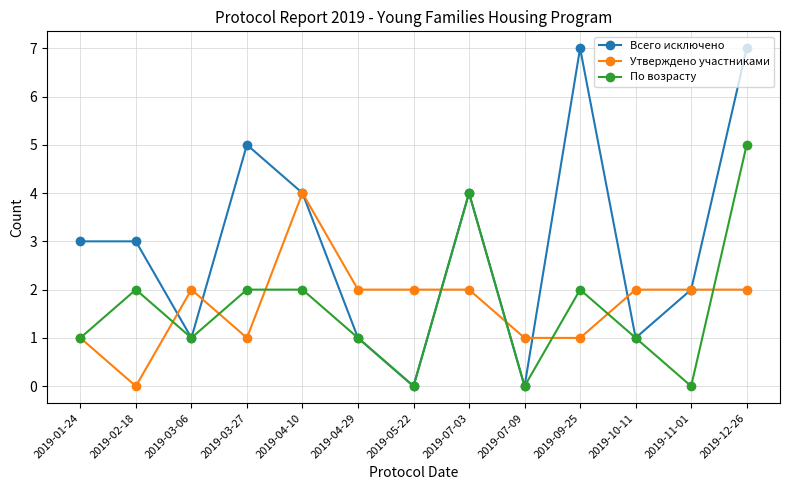

What are all the series names shown in the legend?

Всего исключено, Утверждено участниками, По возрасту